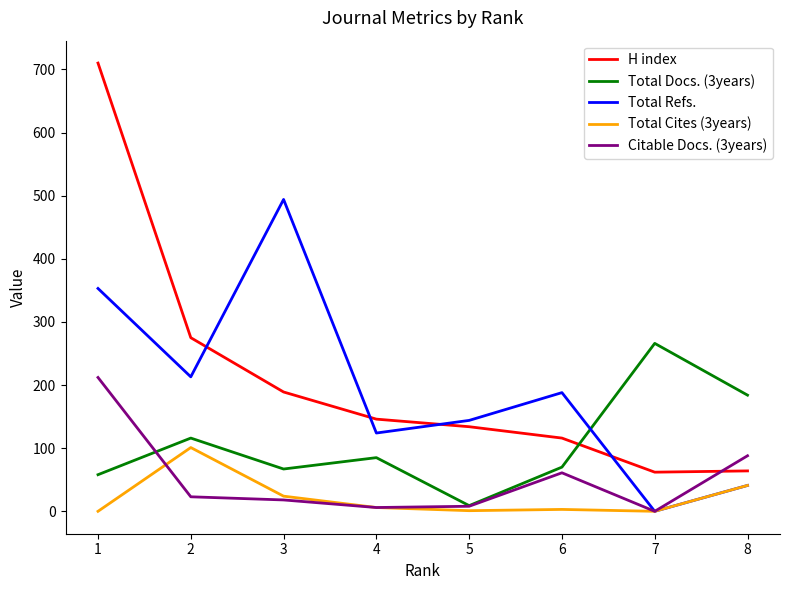

Where is the first local maximum for Total Refs.?

3